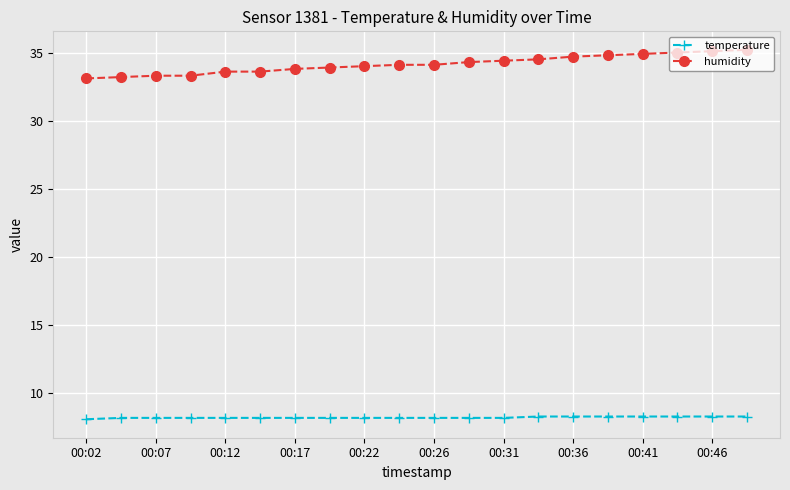

How many series are shown in this chart?

2